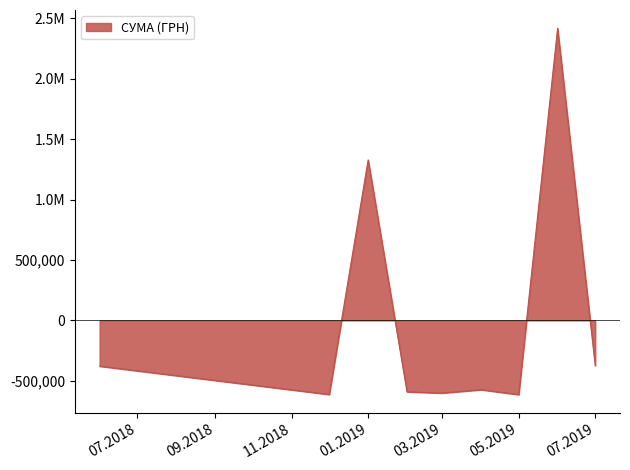

Does the chart display data point markers on the line(s)?

No